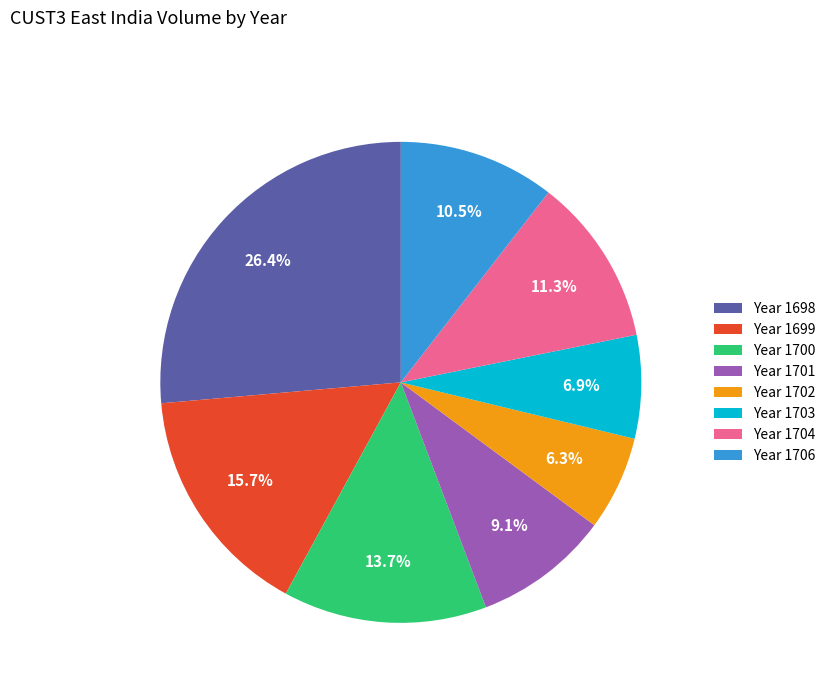

Rank the categories by value from highest to lowest.

Year 1698, Year 1699, Year 1700, Year 1704, Year 1706, Year 1701, Year 1703, Year 1702